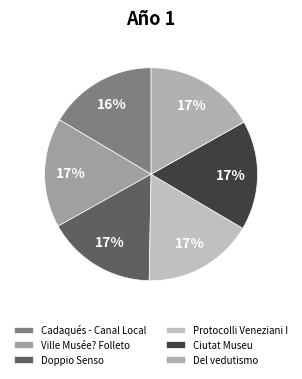

Is the sum of Cadaqués - Canal Local and Doppio Senso greater than half?

No